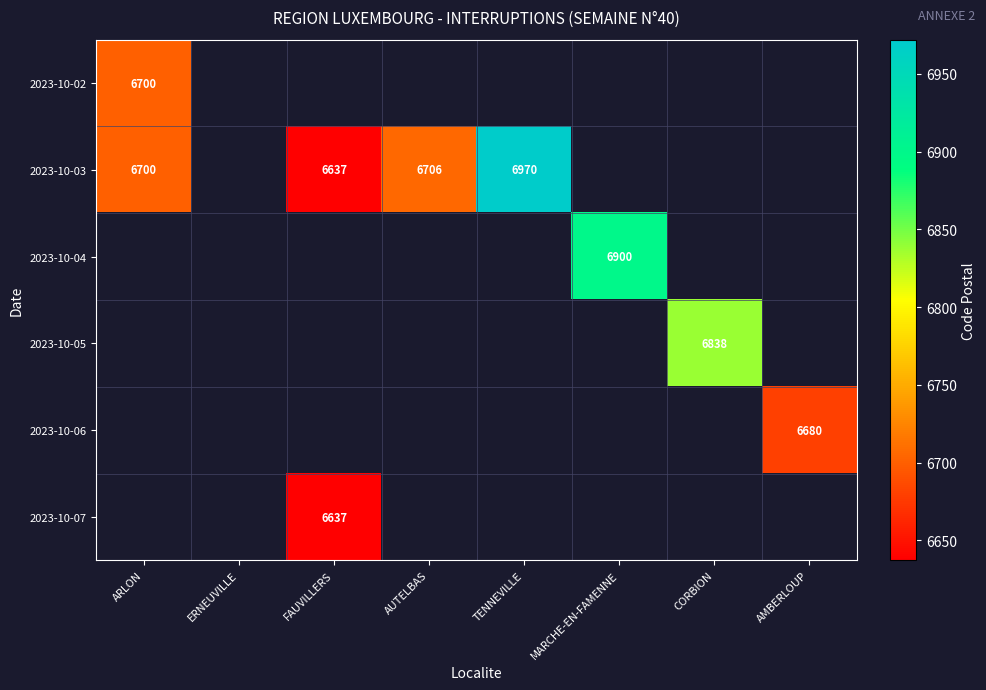

Count the number of categories in the chart.

8